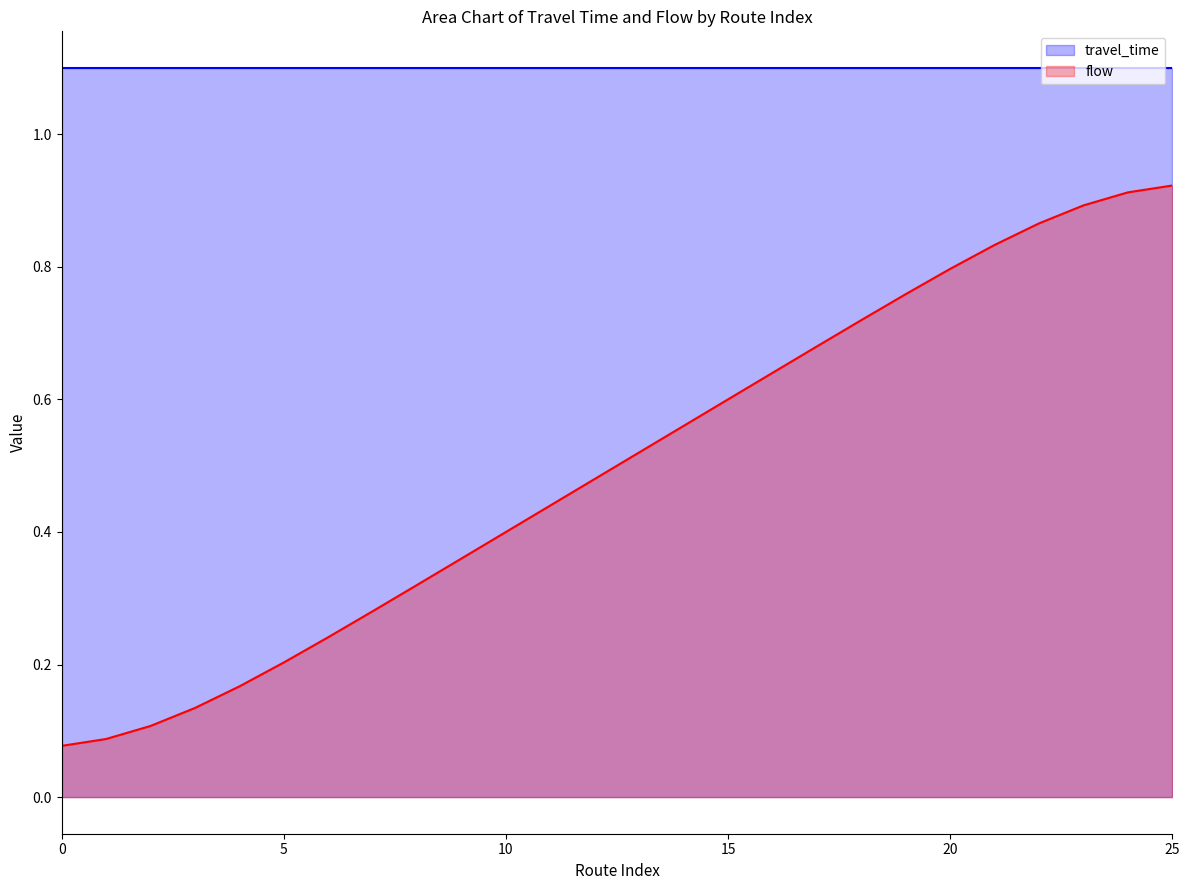

The value of flow at 20 is 1.1. True or false?

False